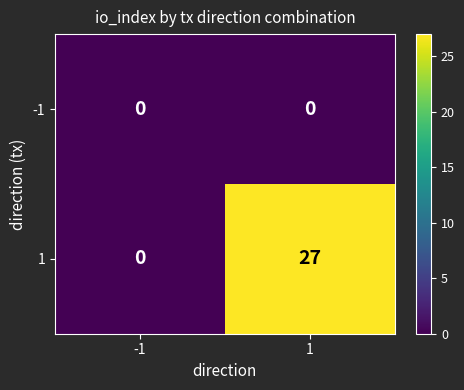

The value of 1 at -1 is 11. True or false?

False